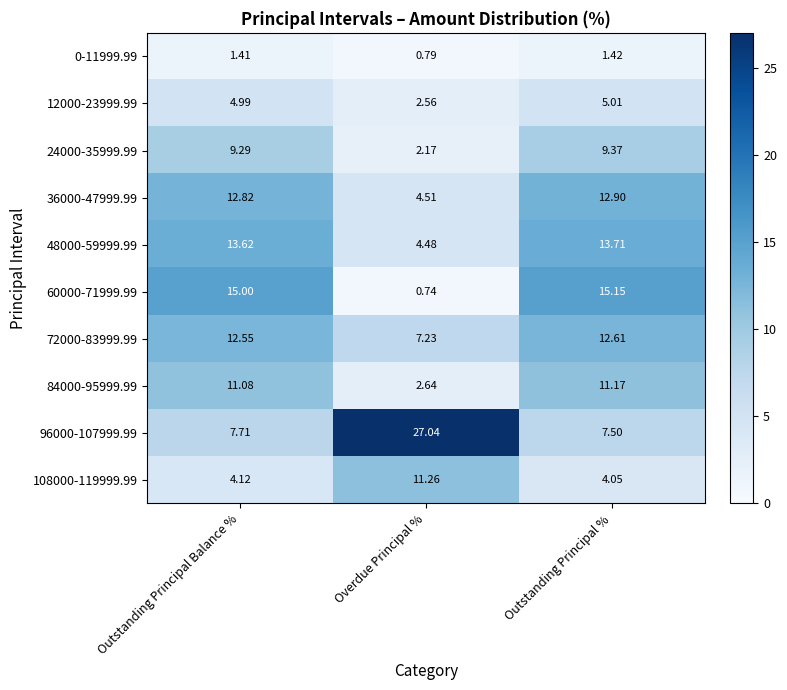

List the labels in order of 0-11999.99 value, largest first.

Outstanding Principal %, Outstanding Principal Balance %, Overdue Principal %